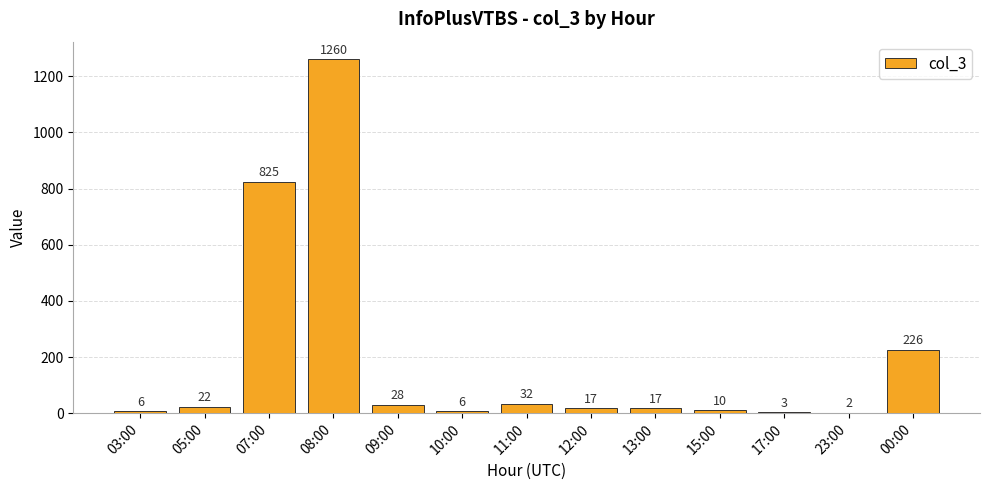

How many data points does each series have?

13